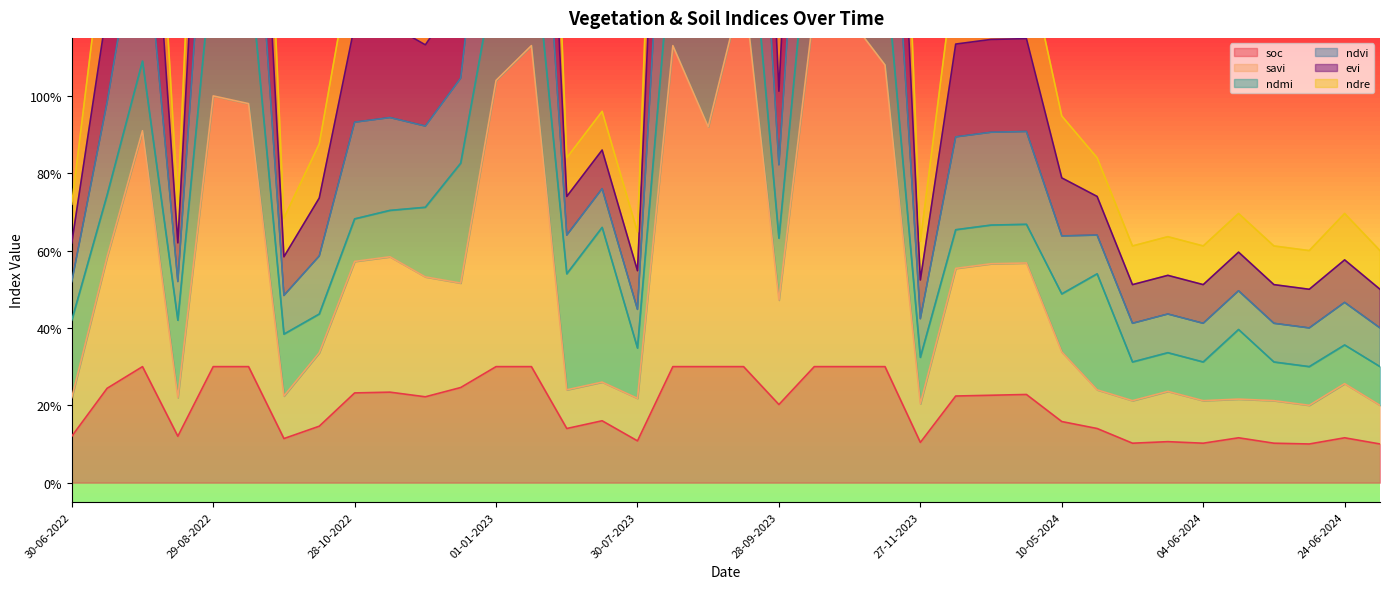

What is the sum of all ndvi values?

57.7